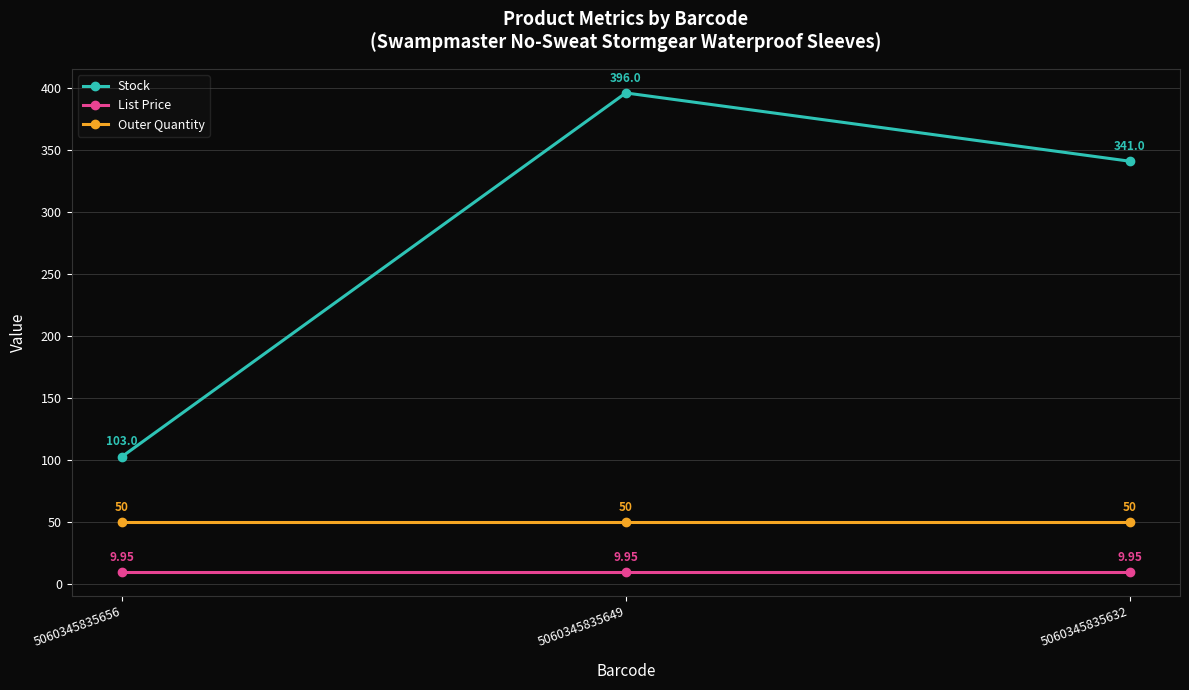

Rank the series at 5060345835632 from highest to lowest value.

Stock, Outer Quantity, List Price